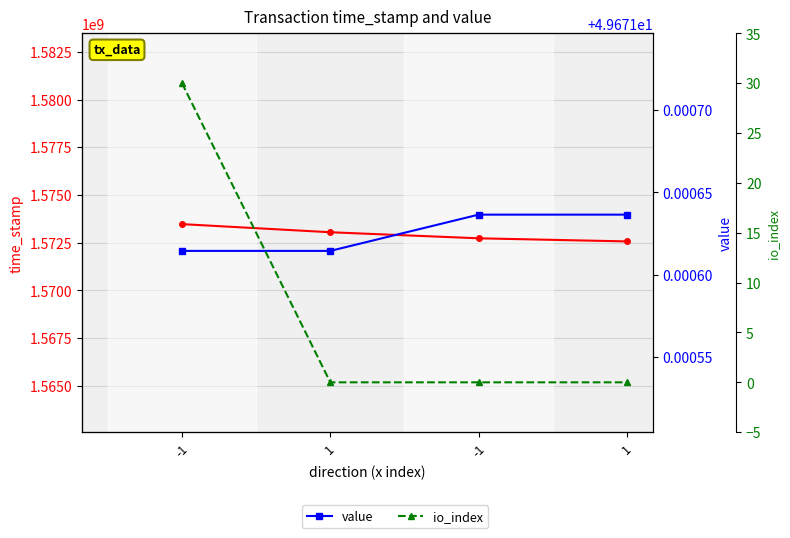

Which has a higher value, 1 or 1?

1